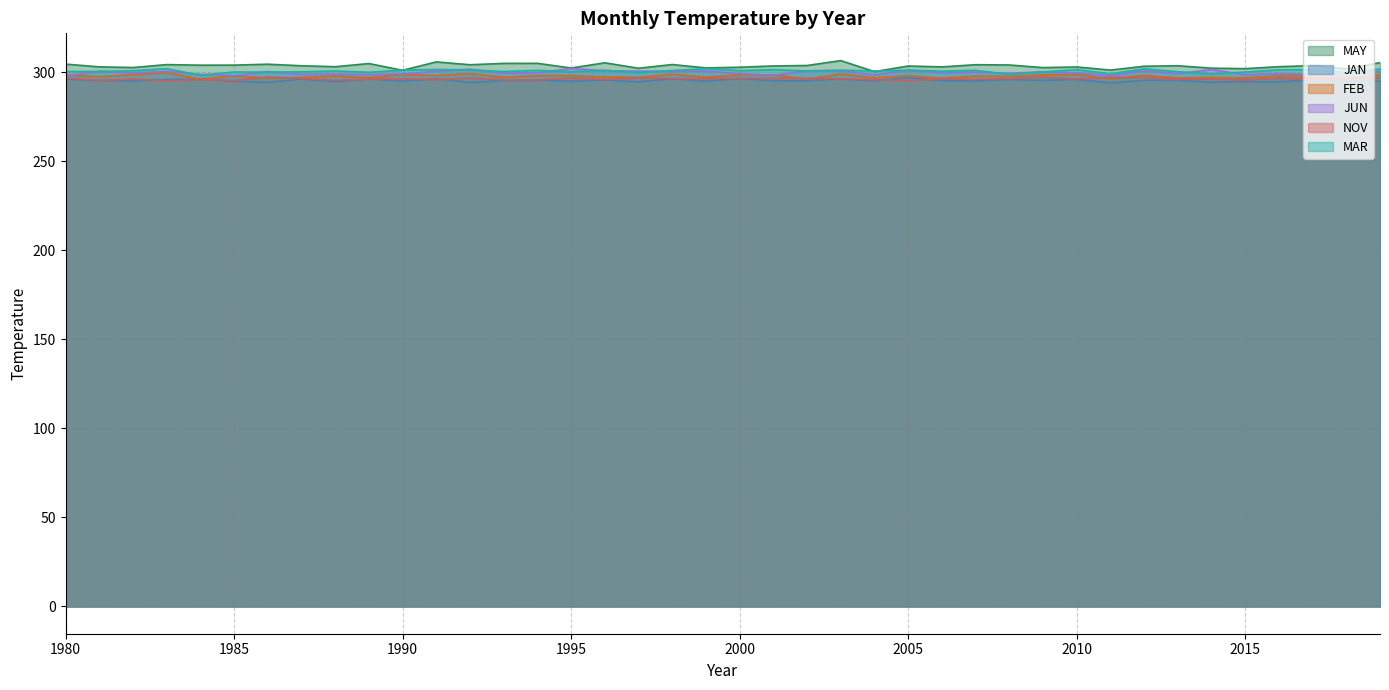

At how many categories does at least one series exceed 299?

40